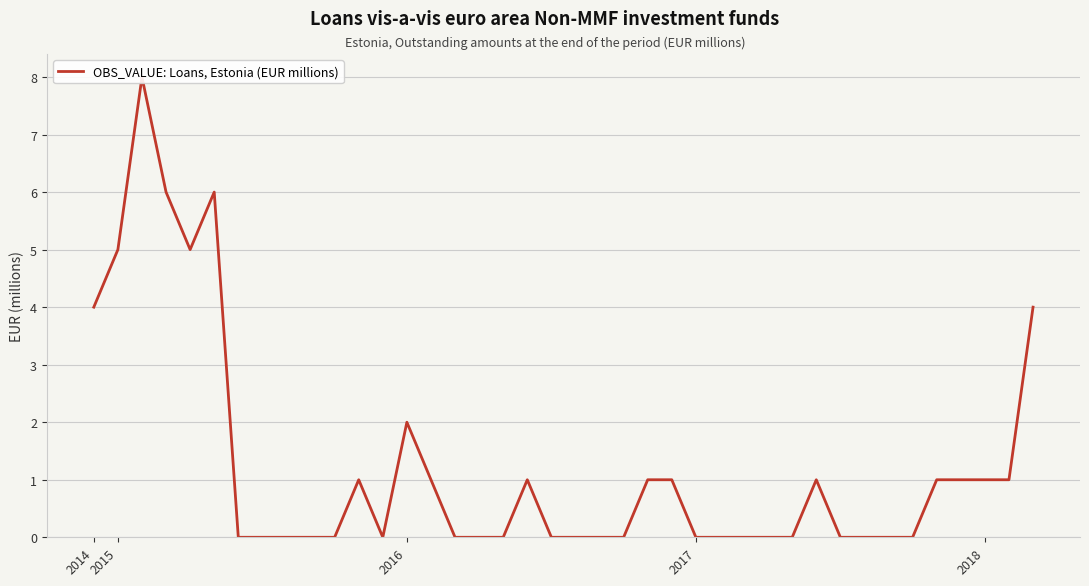

How many lines are shown in the chart?

1